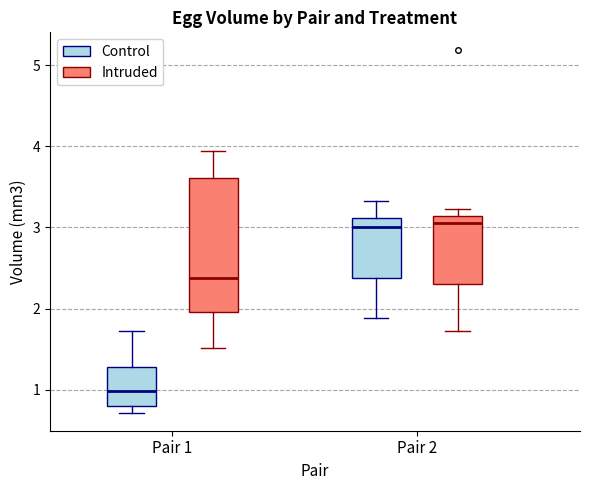

Reading left to right, transcribe this box plot: for each box, give where its median line is, the range the box spans, and where its two whiskers end, as read against the y-axis. The values are not printed on the chart, so give them approximately, as read against the axis.

Pair 1 (Control): median 1.0, box 0.8 to 1.3, whiskers 0.7 to 1.7
Pair 1 (Intruded): median 2.4, box 2.0 to 3.6, whiskers 1.5 to 3.9
Pair 2 (Control): median 3.0, box 2.4 to 3.1, whiskers 1.9 to 3.3
Pair 2 (Intruded): median 3.1 (just below the box's upper edge), box 2.3 to 3.1, whiskers 1.7 to 3.2